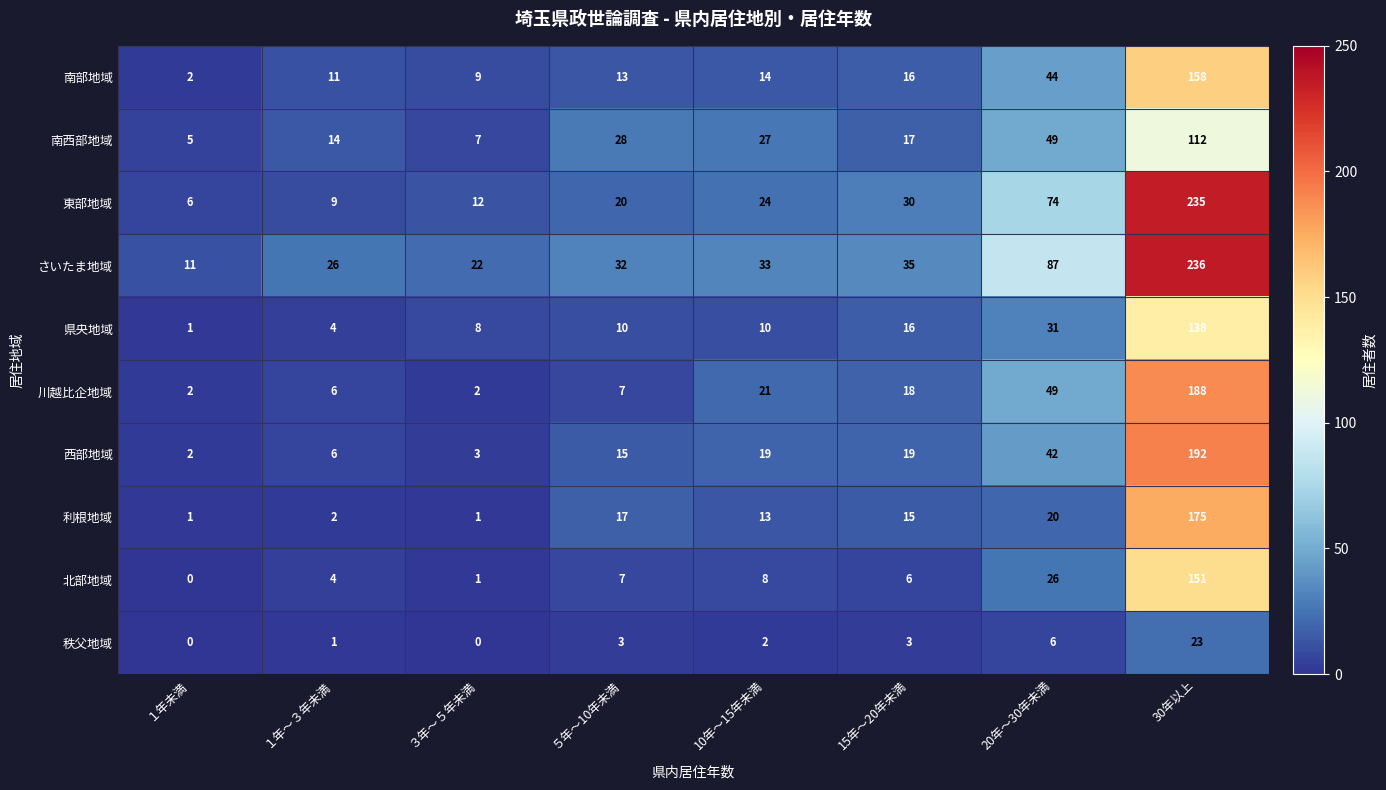

The 川越比企地域 series shows 1 at ３年～５年未満. True or false?

False